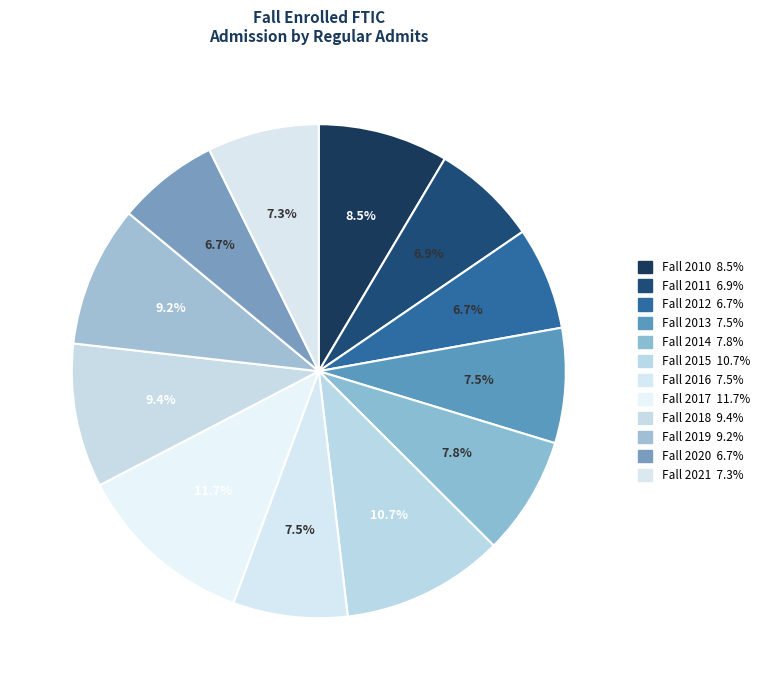

Does Fall 2021 account for over 50% of the chart?

No